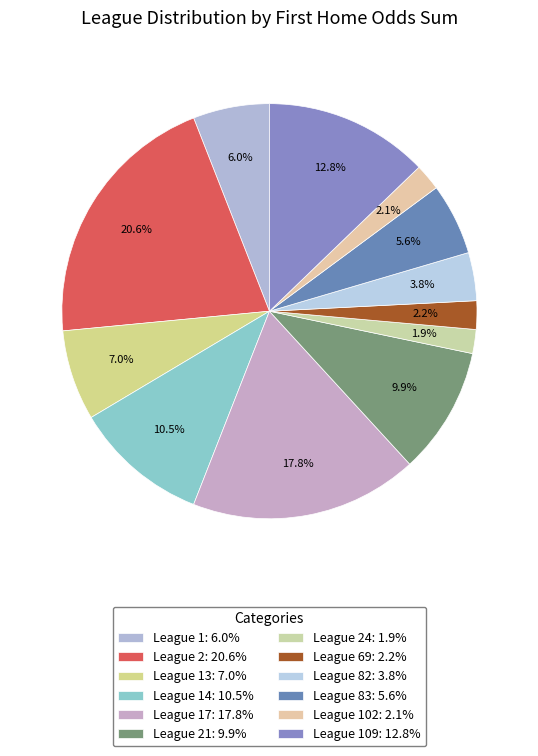

To the nearest percent, what is the difference between the largest and smallest slice percentages?

19%